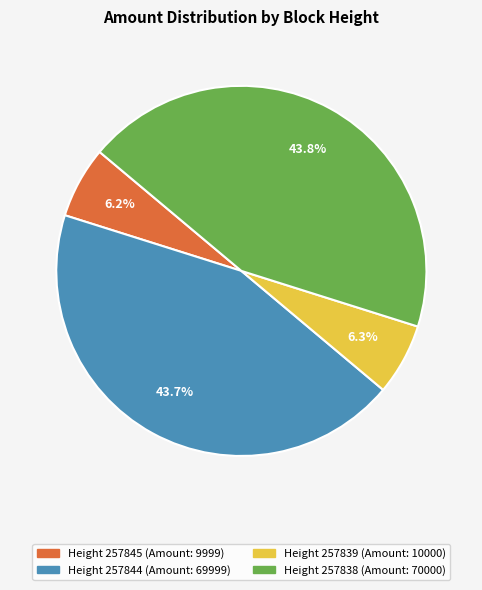

Count the number of slices in the pie.

4